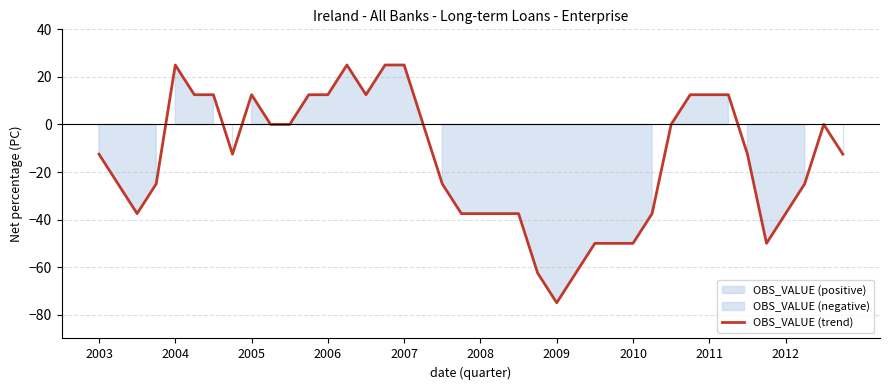

Which category has the lowest value in the OBS_VALUE (trend) series?

2009